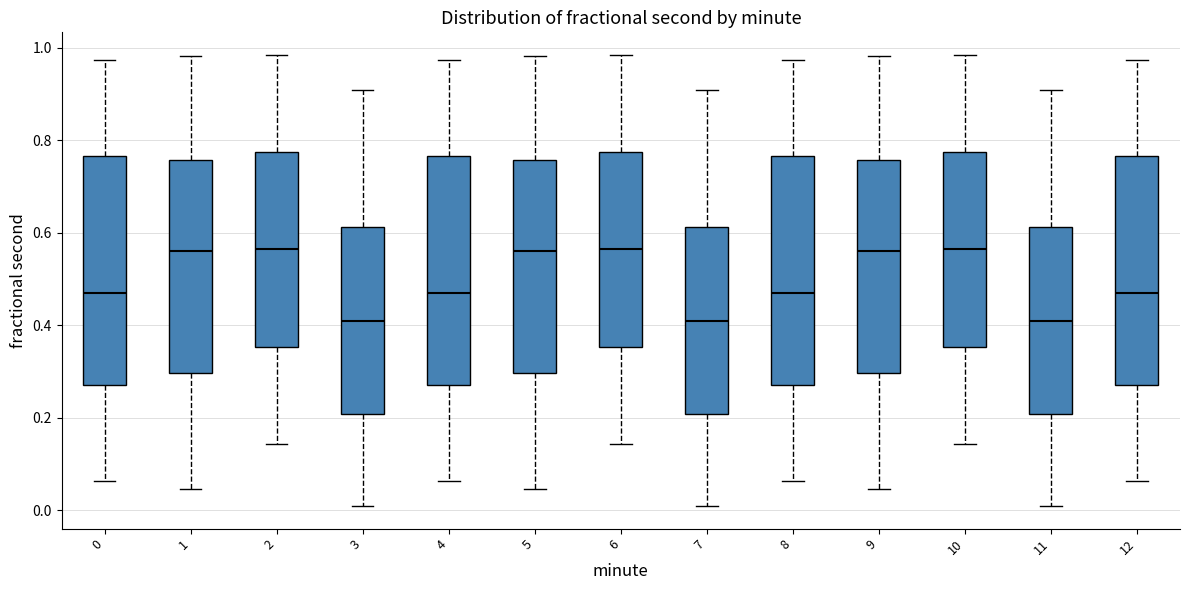

Reading left to right, read every box against the y-axis: the position of its median line, the range the box covers, and the ends of its whiskers. The values are not printed on the chart, so give them approximately, as read against the axis.

0: median 0.48, box 0.28 to 0.76, whiskers 0.06 to 0.98
1: median 0.56, box 0.30 to 0.76, whiskers 0.04 to 0.98
2: median 0.56, box 0.36 to 0.78, whiskers 0.14 to 0.98
3: median 0.40, box 0.20 to 0.62, whiskers 0.00 to 0.90
4: median 0.48, box 0.28 to 0.76, whiskers 0.06 to 0.98
5: median 0.56, box 0.30 to 0.76, whiskers 0.04 to 0.98
6: median 0.56, box 0.36 to 0.78, whiskers 0.14 to 0.98
7: median 0.40, box 0.20 to 0.62, whiskers 0.00 to 0.90
8: median 0.48, box 0.28 to 0.76, whiskers 0.06 to 0.98
9: median 0.56, box 0.30 to 0.76, whiskers 0.04 to 0.98
10: median 0.56, box 0.36 to 0.78, whiskers 0.14 to 0.98
11: median 0.40, box 0.20 to 0.62, whiskers 0.00 to 0.90
12: median 0.48, box 0.28 to 0.76, whiskers 0.06 to 0.98